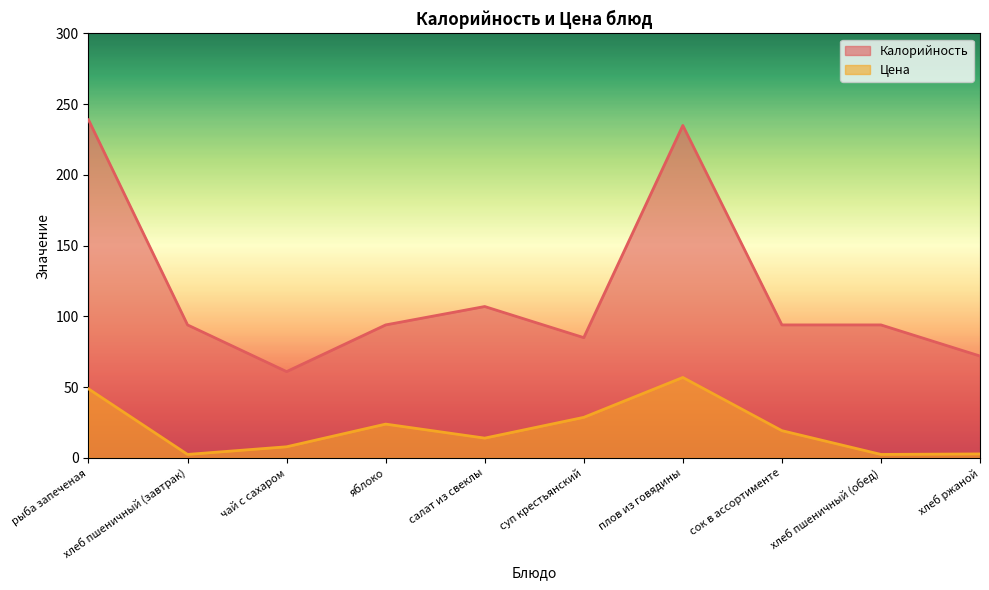

What is the sum of the Цена values at чай с сахаром and рыба запеченая?

56.7